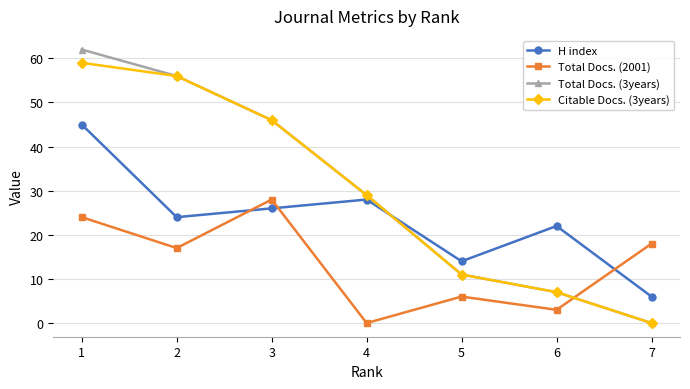

How many data points in Total Docs. (2001) are less than 17?

3